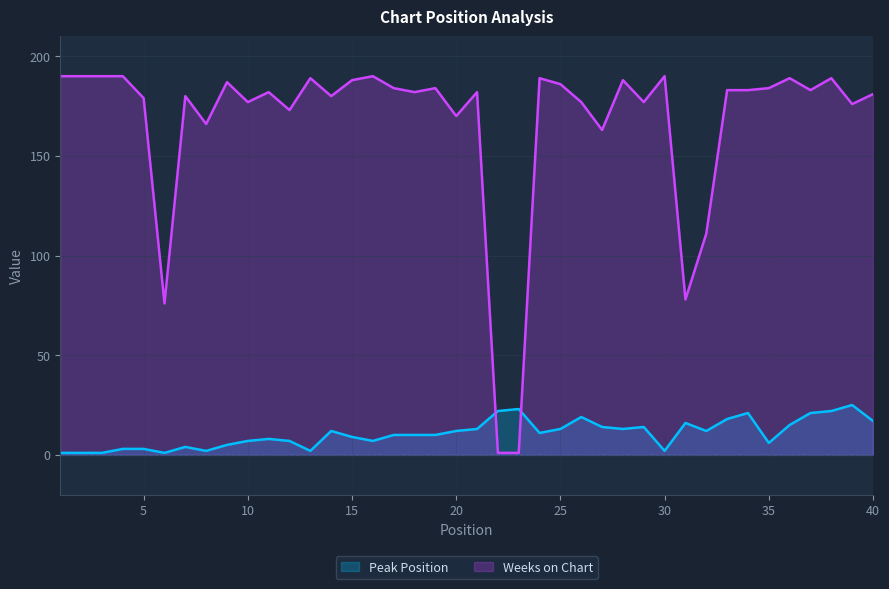

What are all the series names shown in the legend?

Peak Position, Weeks on Chart